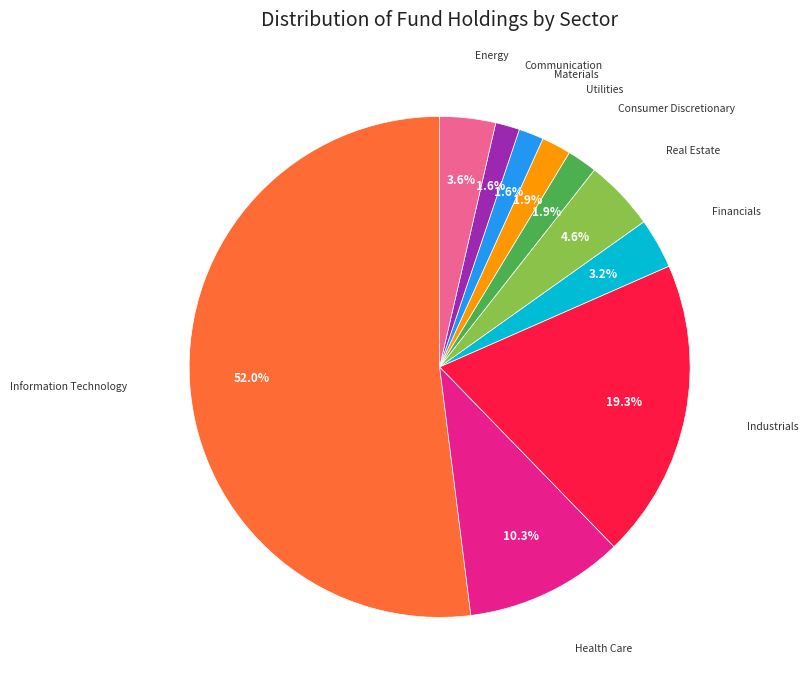

Does any single category account for the majority?

Yes